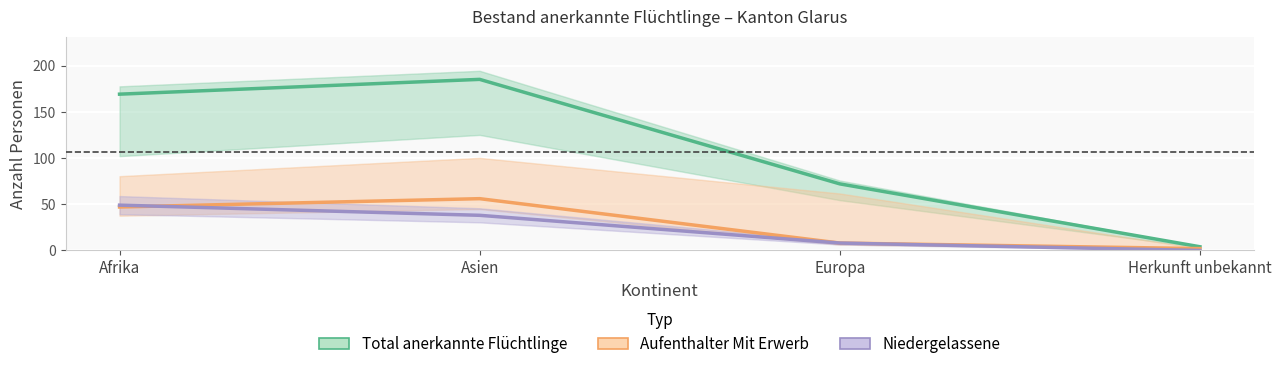

How many data points in Aufenthalter Mit Erwerb are less than 47?

2